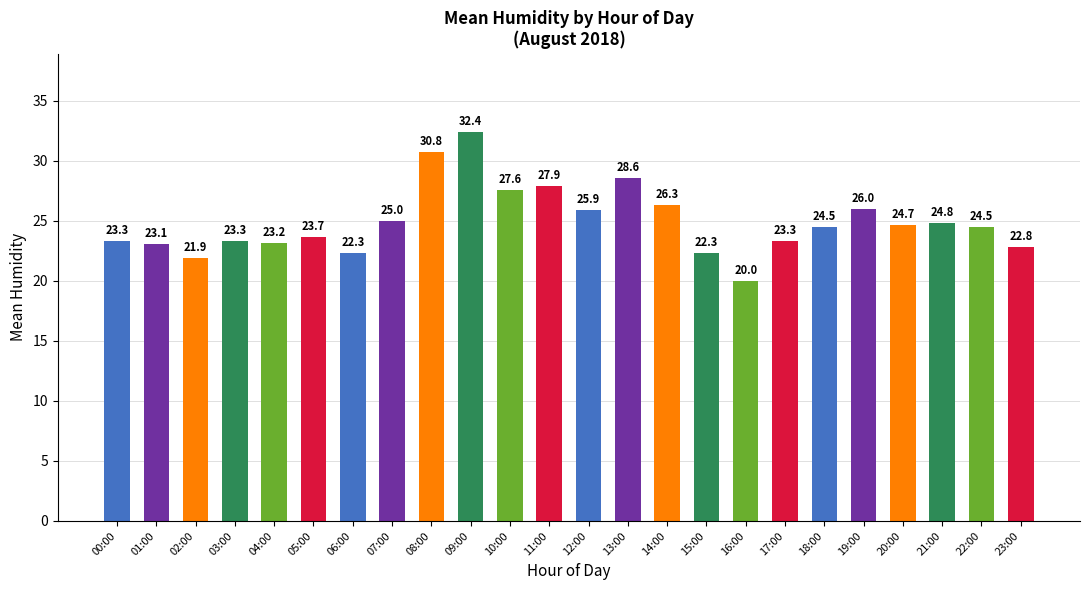

Is it true that the value at 06:00 is 22.3?

True